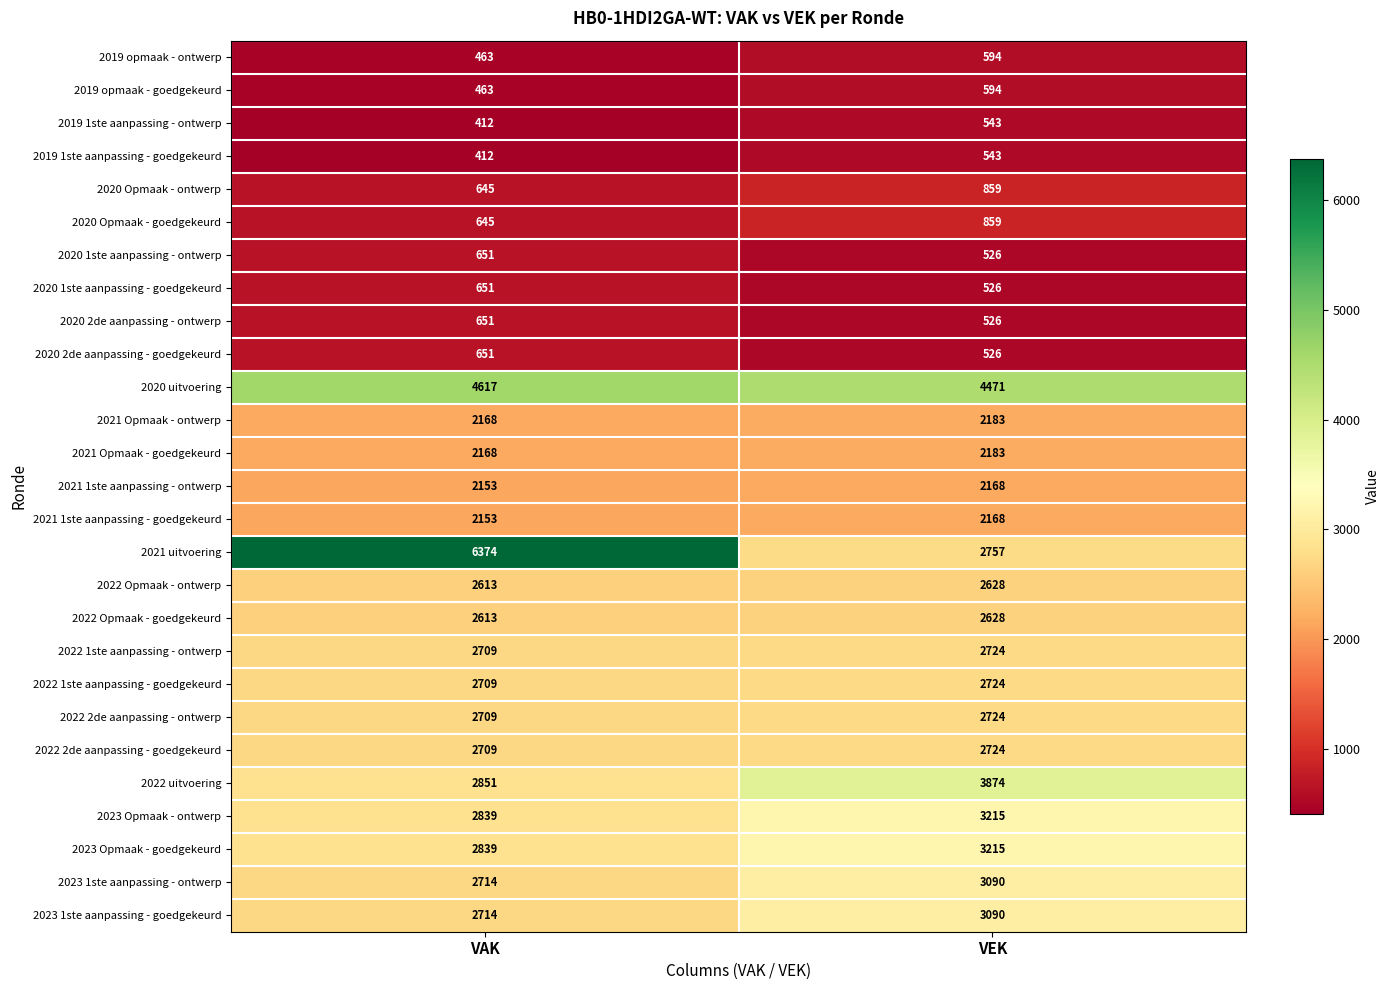

Which label corresponds to the largest value in the chart?

VAK